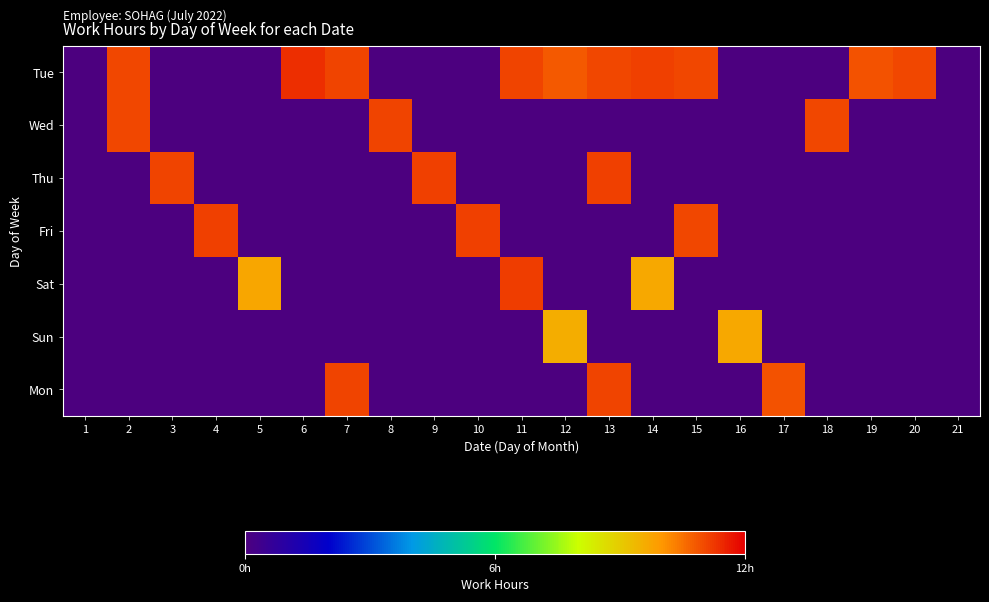

At which category is the sum across all series the highest?

13